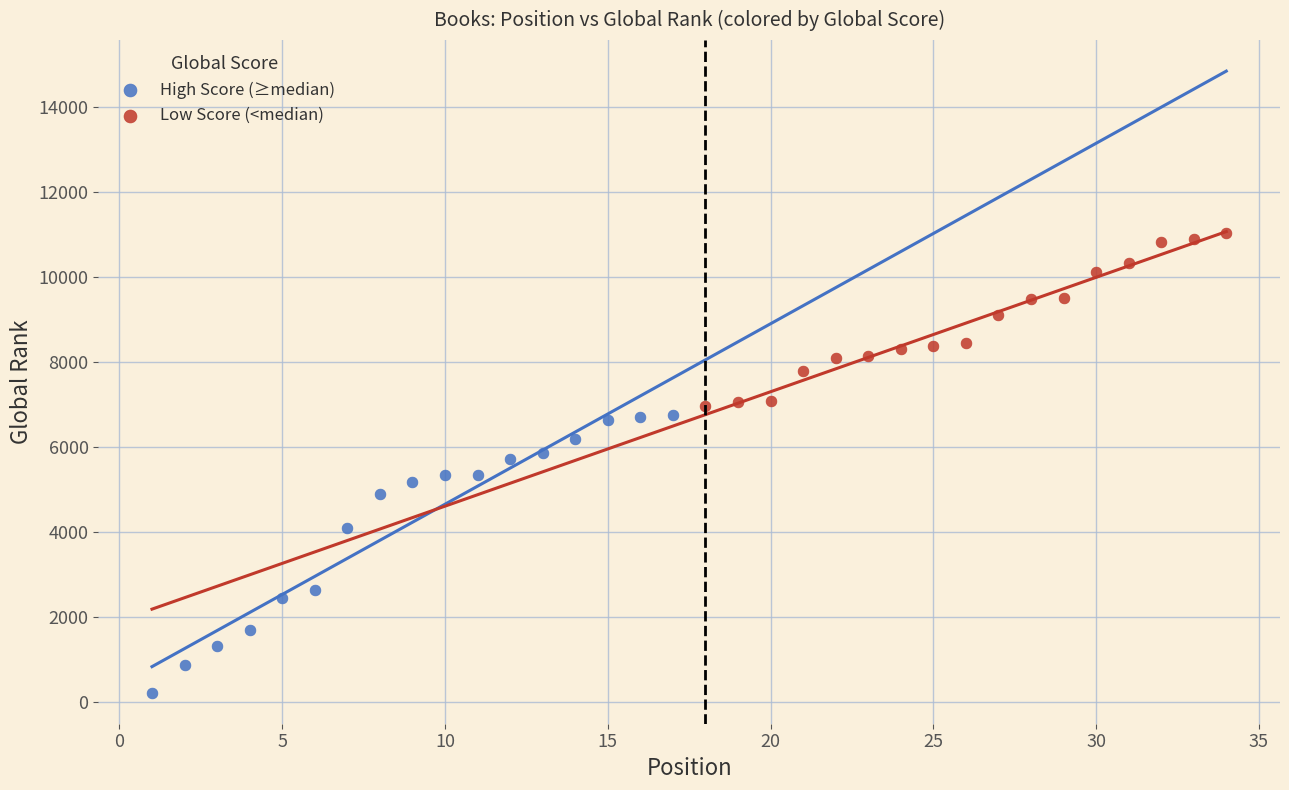

Which series contains the highest Y value?

Low Score (<median)